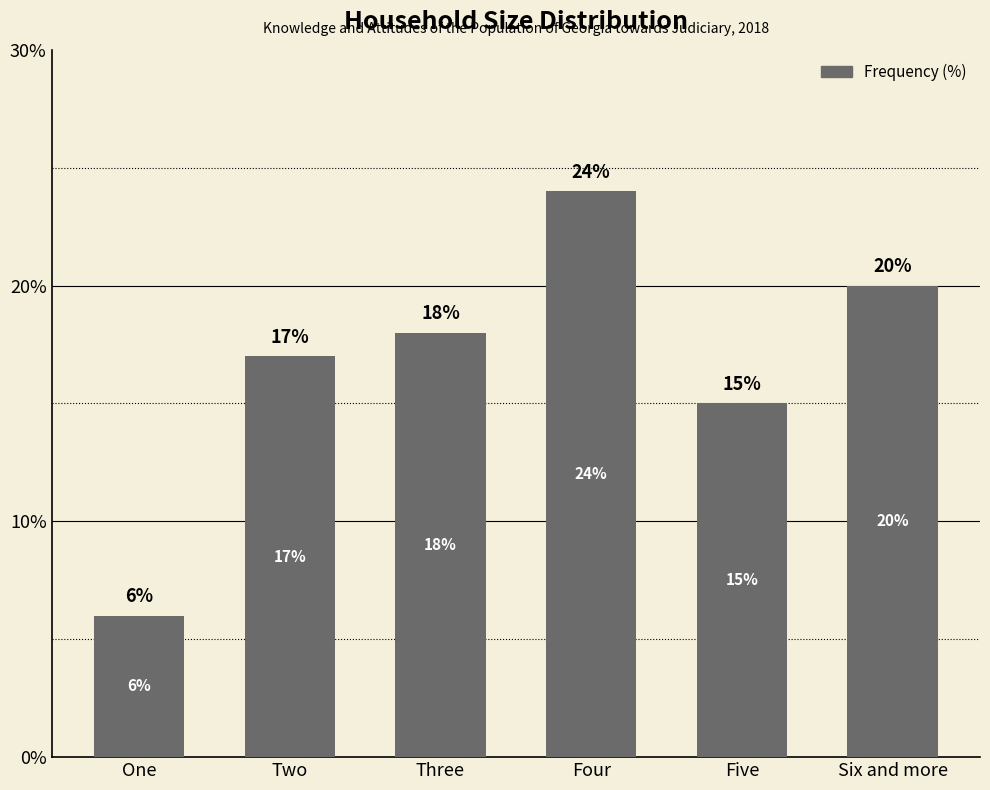

The value at Four is 24. True or false?

True